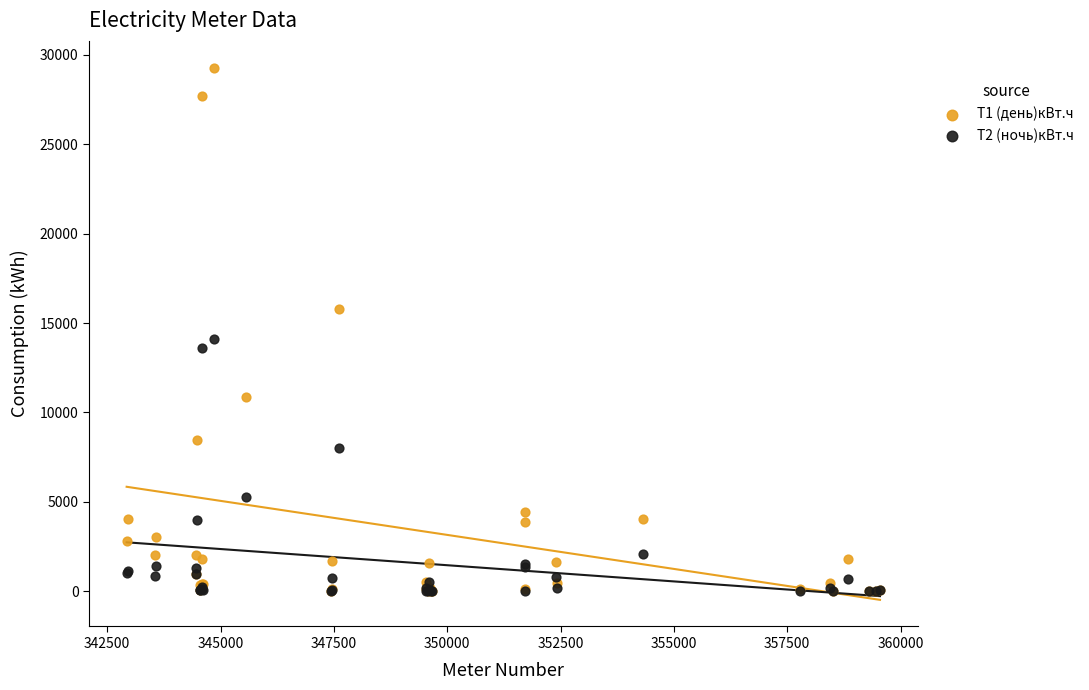

Across all series, what Y value is closest to 14649?

14131.0